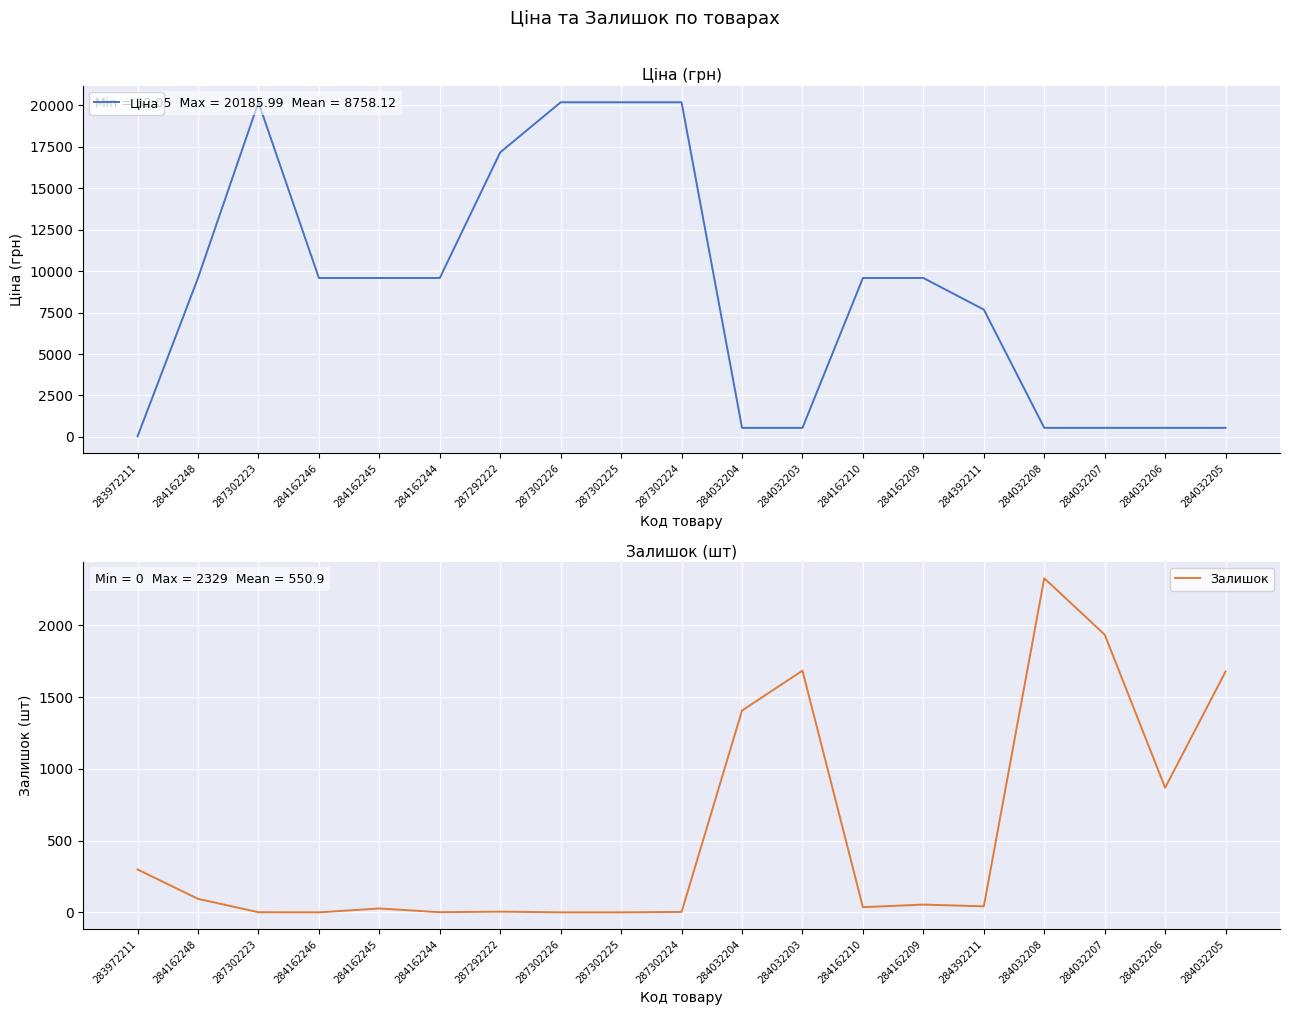

Rank the categories by Ціна value from lowest to highest.

283972211, 284032204, 284032203, 284032208, 284032207, 284032206, 284032205, 284392211, 284162248, 284162246, 284162245, 284162244, 284162210, 284162209, 287292222, 287302223, 287302226, 287302225, 287302224